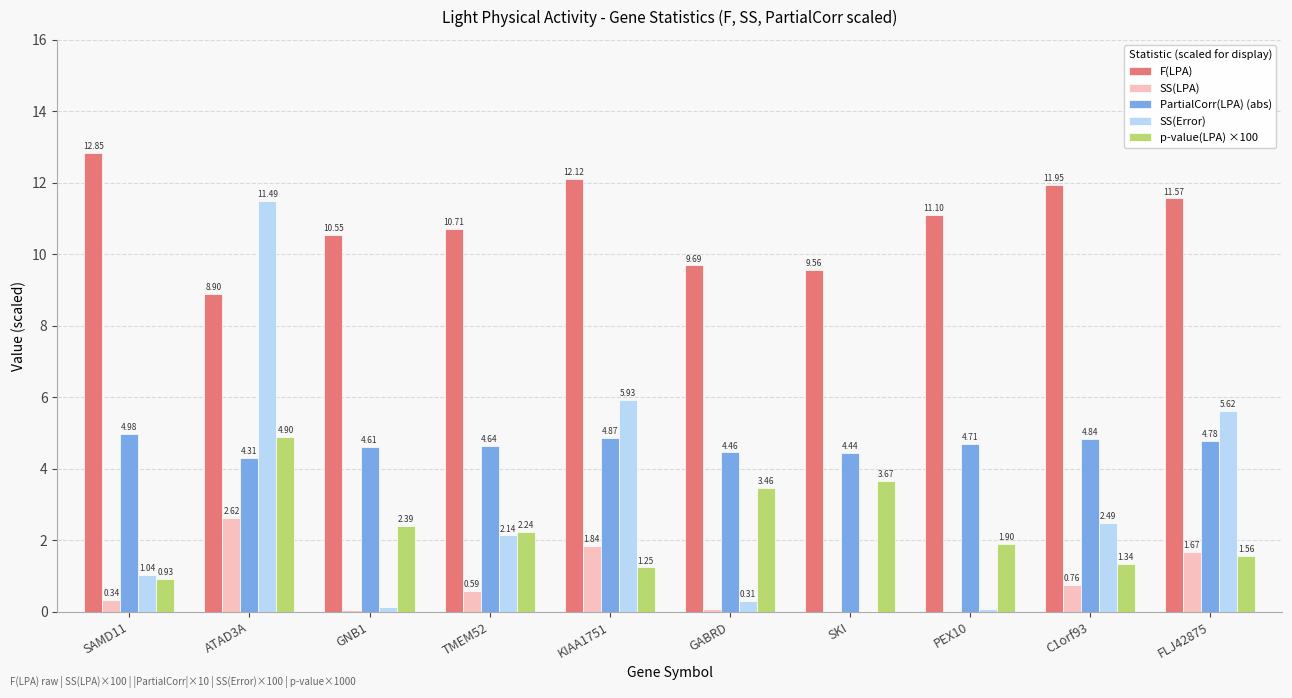

Where is F(LPA) nearest to the value 10?

GABRD